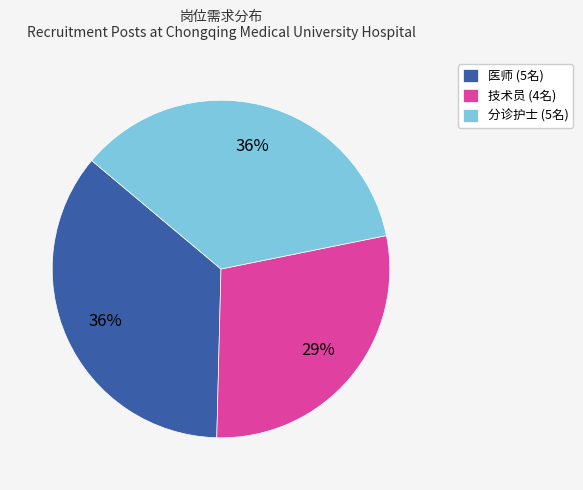

Count the number of slices in the pie.

3